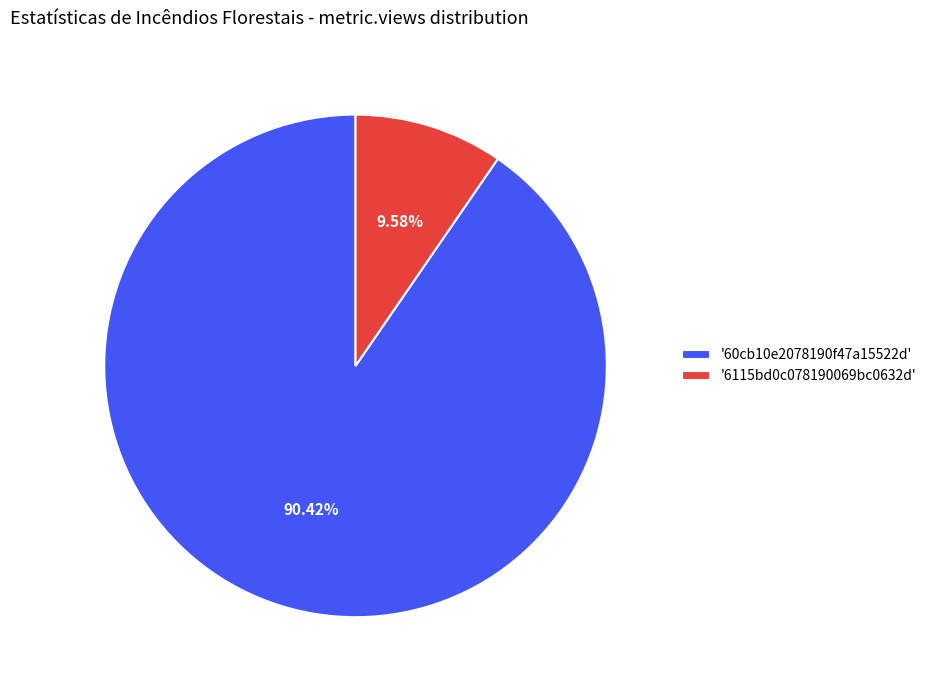

Rank the categories by value from lowest to highest.

'6115bd0c078190069bc0632d', '60cb10e2078190f47a15522d'